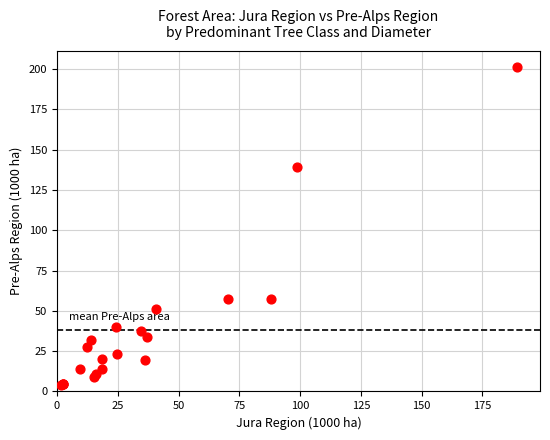

What Y value in the scatter plot is closest to 102?

139.4